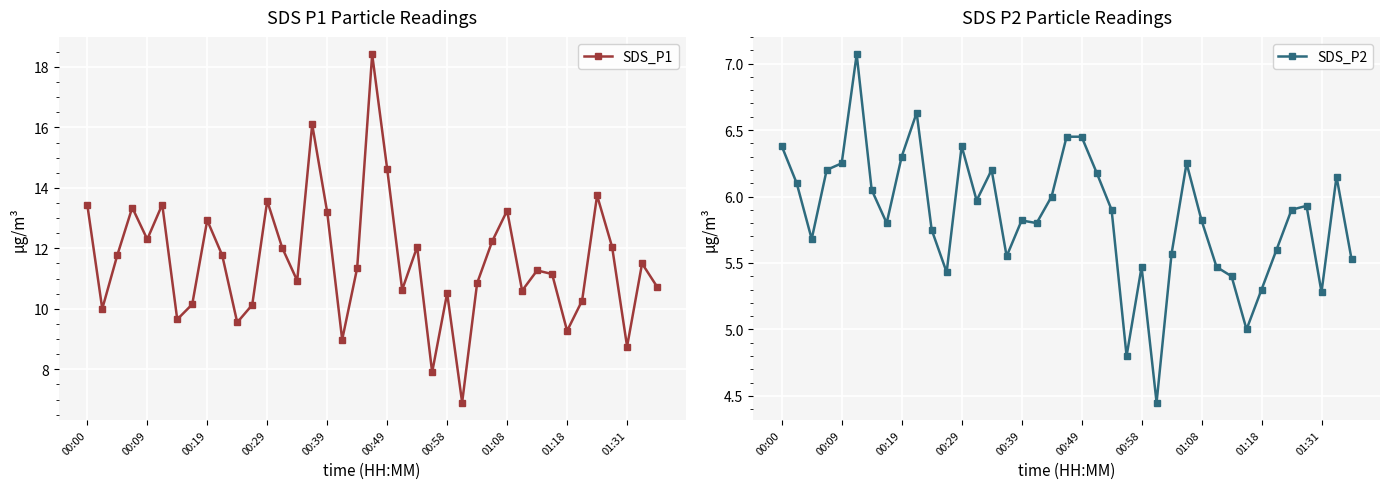

Reading right to left, list all the values displayed in this chart.

SDS_P1: 10.7	11.5	8.8	12.1	13.8	10.3	9.3	11.2	11.3	10.6	13.2	12.2	10.8	6.9	10.5	7.9	12.1	10.6	14.6	18.4	11.3	9.0	13.2	16.1	10.9	12.0	13.6	10.1	9.6	11.8	12.9	10.2	9.7	13.4	12.3	13.3	11.8	10.0	13.4
SDS_P2: 5.5	6.2	5.3	5.9	5.9	5.6	5.3	5.0	5.4	5.5	5.8	6.2	5.6	4.5	5.5	4.8	5.9	6.2	6.5	6.5	6.0	5.8	5.8	5.5	6.2	6.0	6.4	5.4	5.8	6.6	6.3	5.8	6.0	7.1	6.2	6.2	5.7	6.1	6.4